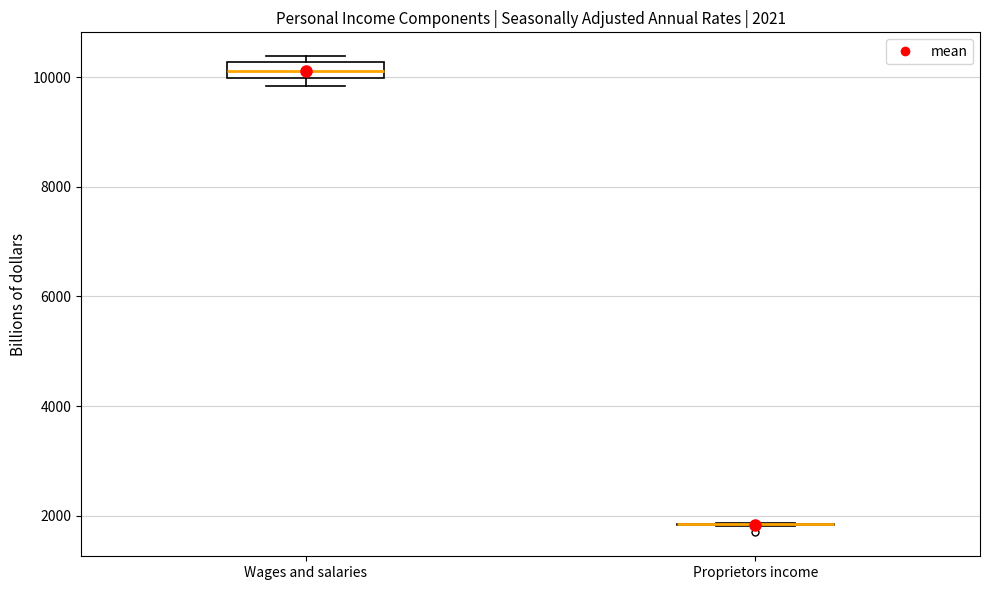

Which box is the tallest, from its lower edge to its upper edge?

Wages and salaries